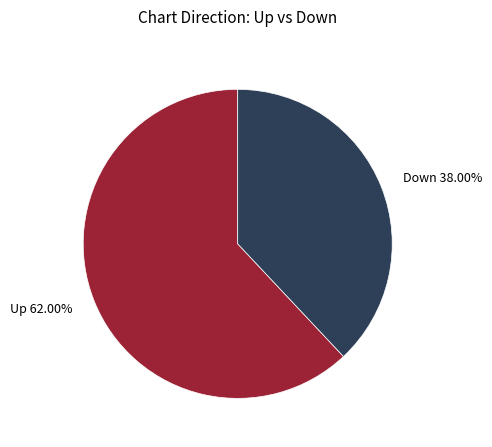

Between Up 62.00% and Down 38.00%, which is larger?

Up 62.00%